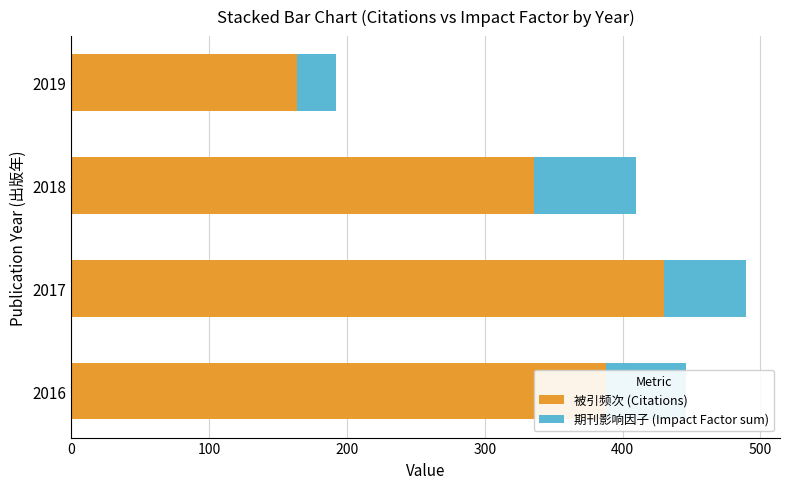

Is it true that 被引频次 (Citations) equals 165.4 at 2017?

False